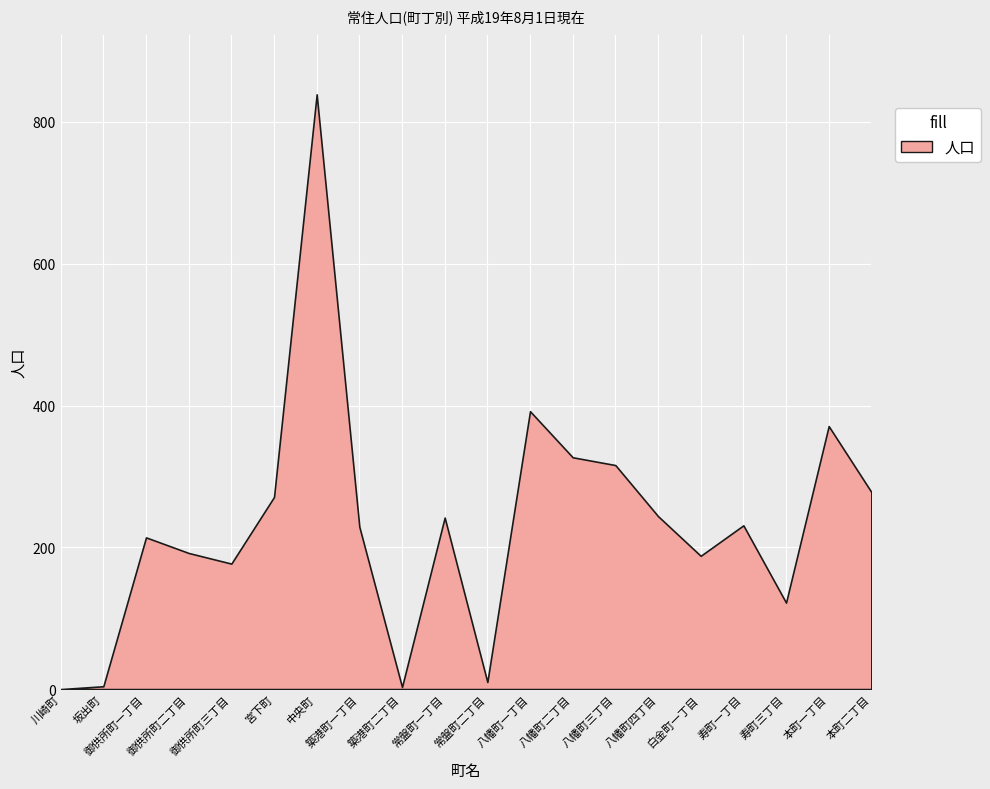

Reading left to right, extract all data points from this chart.

人口: 川崎町=0	坂出町=4	御供所町一丁目=214	御供所町二丁目=192	御供所町三丁目=177	宮下町=271	中央町=839	築港町一丁目=229	築港町二丁目=3	常盤町一丁目=242	常盤町二丁目=10	八幡町一丁目=392	八幡町二丁目=327	八幡町三丁目=316	八幡町四丁目=244	白金町一丁目=188	寿町一丁目=231	寿町三丁目=122	本町一丁目=371	本町二丁目=278
男: 川崎町=0	坂出町=3	御供所町一丁目=101	御供所町二丁目=89	御供所町三丁目=85	宮下町=133	中央町=424	築港町一丁目=125	築港町二丁目=0	常盤町一丁目=106	常盤町二丁目=5	八幡町一丁目=185	八幡町二丁目=161	八幡町三丁目=164	八幡町四丁目=117	白金町一丁目=92	寿町一丁目=97	寿町三丁目=49	本町一丁目=179	本町二丁目=127
女: 川崎町=0	坂出町=1	御供所町一丁目=113	御供所町二丁目=103	御供所町三丁目=92	宮下町=138	中央町=415	築港町一丁目=104	築港町二丁目=3	常盤町一丁目=136	常盤町二丁目=5	八幡町一丁目=207	八幡町二丁目=166	八幡町三丁目=152	八幡町四丁目=127	白金町一丁目=96	寿町一丁目=134	寿町三丁目=73	本町一丁目=192	本町二丁目=151
世帯数: 川崎町=0	坂出町=4	御供所町一丁目=90	御供所町二丁目=85	御供所町三丁目=76	宮下町=109	中央町=340	築港町一丁目=120	築港町二丁目=2	常盤町一丁目=108	常盤町二丁目=6	八幡町一丁目=171	八幡町二丁目=142	八幡町三丁目=141	八幡町四丁目=113	白金町一丁目=77	寿町一丁目=86	寿町三丁目=53	本町一丁目=146	本町二丁目=128